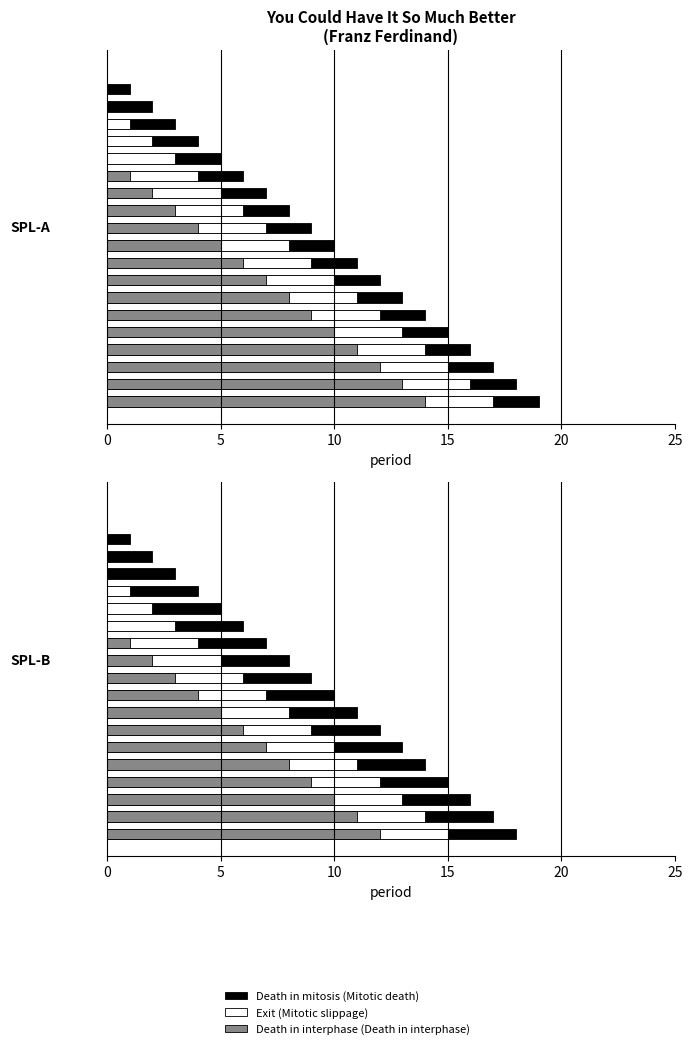

How many data points in Death in interphase (Death in interphase) are above 3?

9